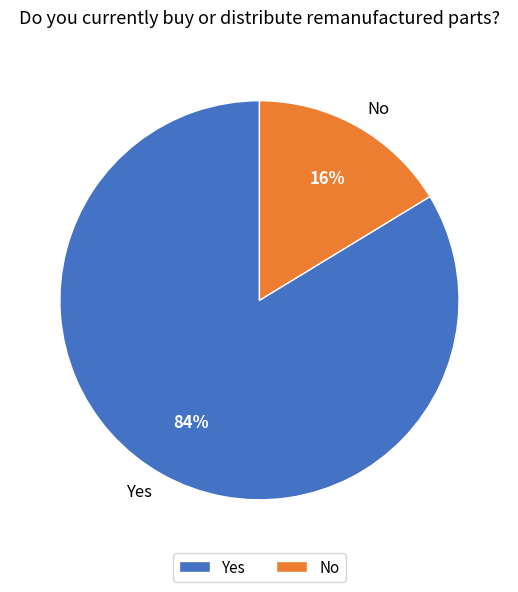

To the nearest percent, what is the average slice percentage?

50%